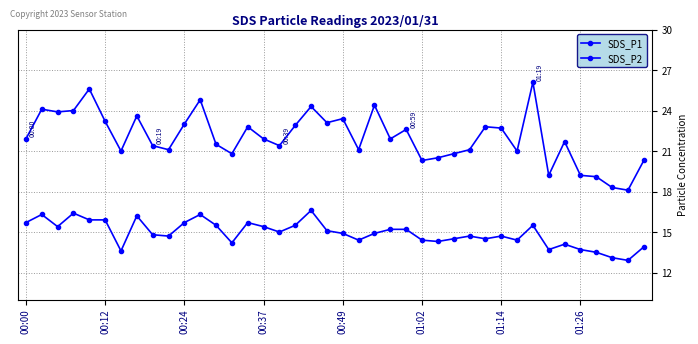

Count the number of categories in the chart.

40